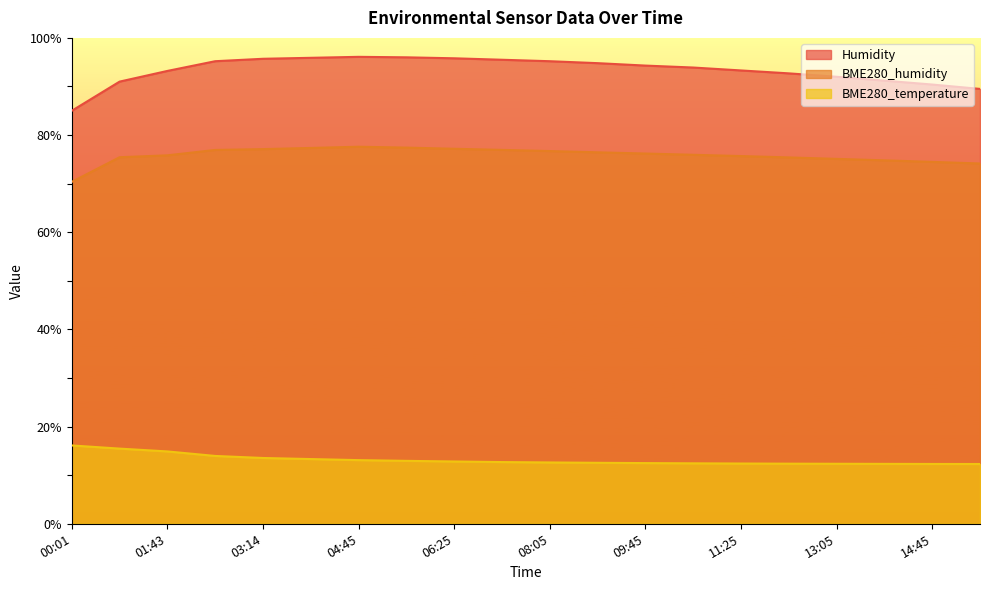

Which series has the largest range (max minus min)?

Humidity